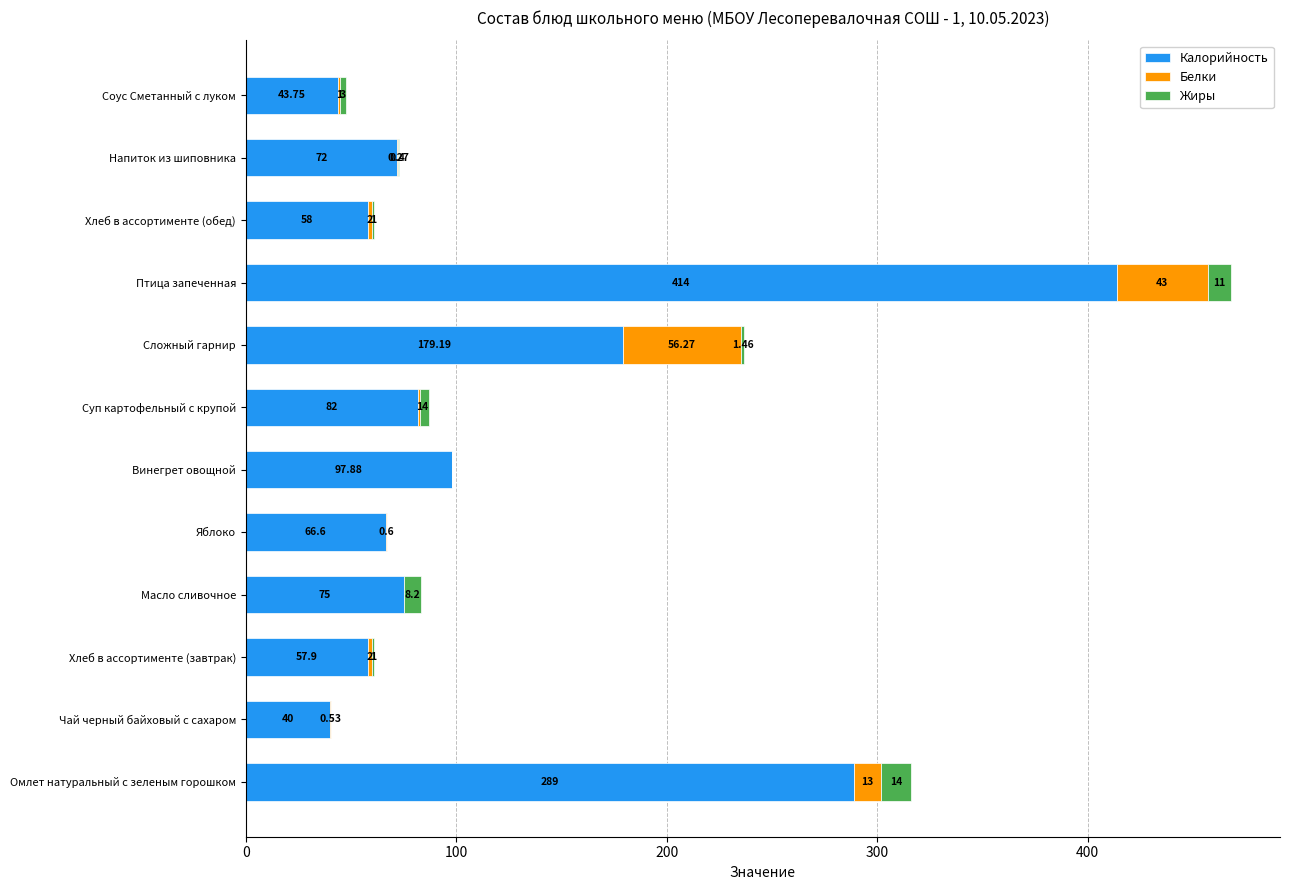

At which label does Калорийность reach its peak?

Птица запеченная